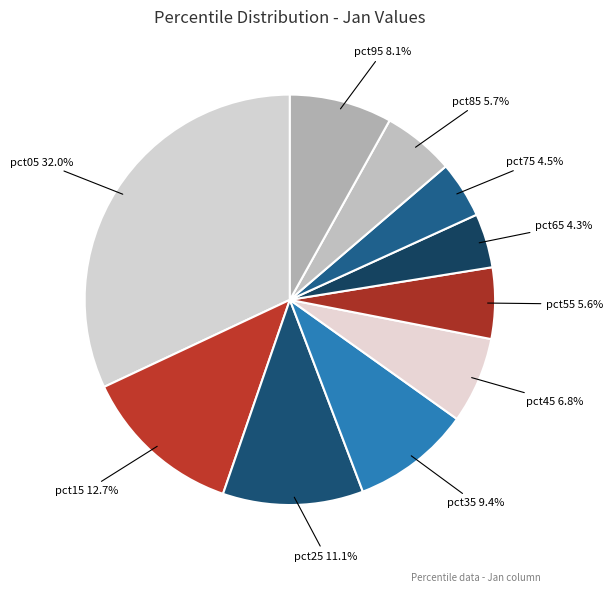

Is it true that pct55 is 20% of the pie?

False